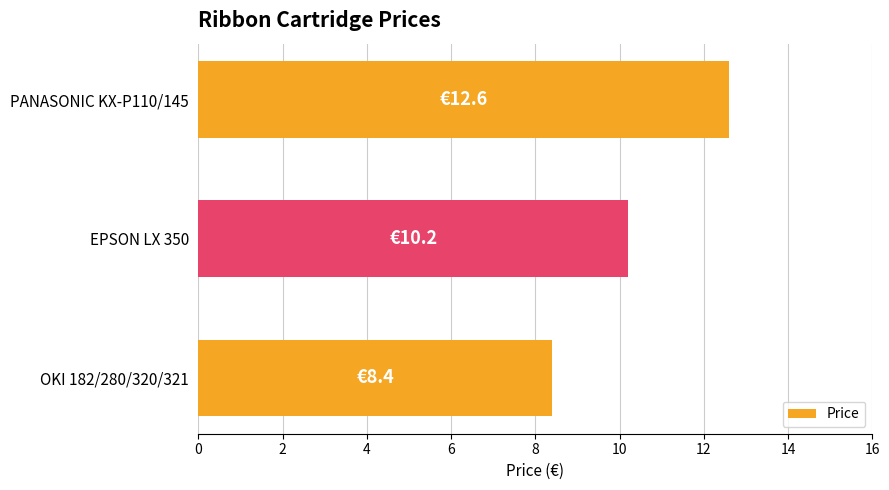

What is the average value?

10.4